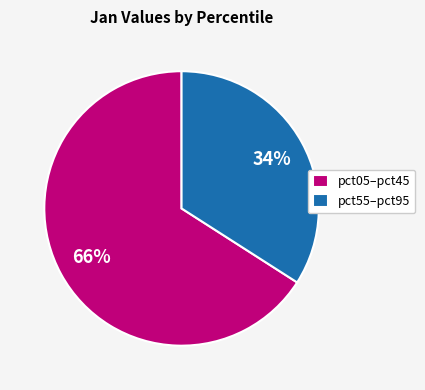

Is there a majority slice in this chart?

Yes